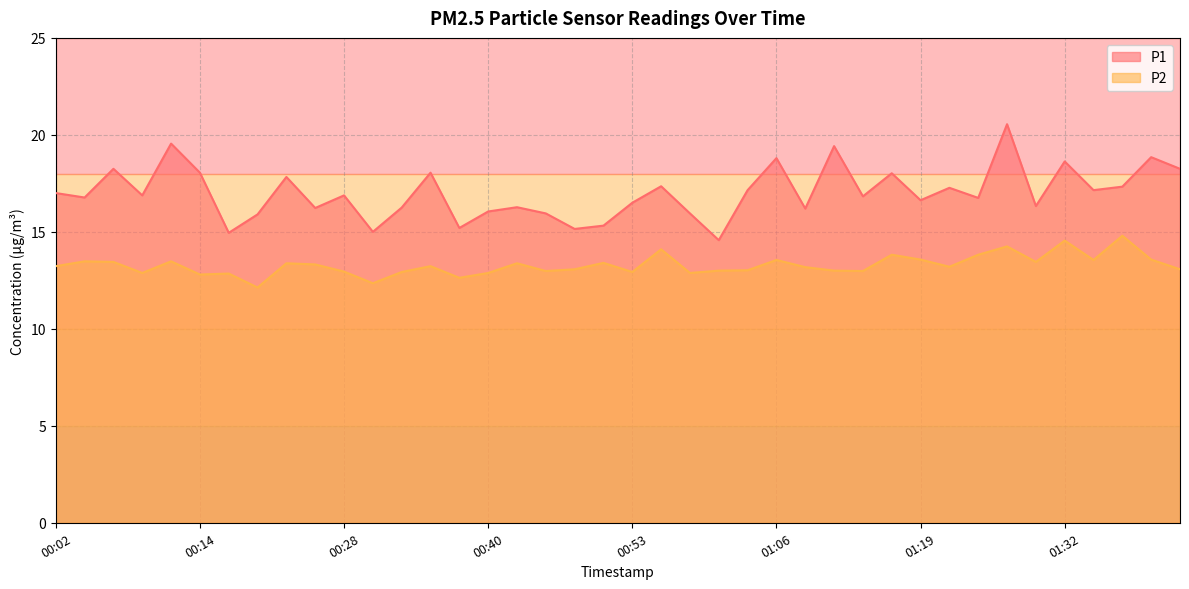

Where does the P1 series first go above 16?

00:02